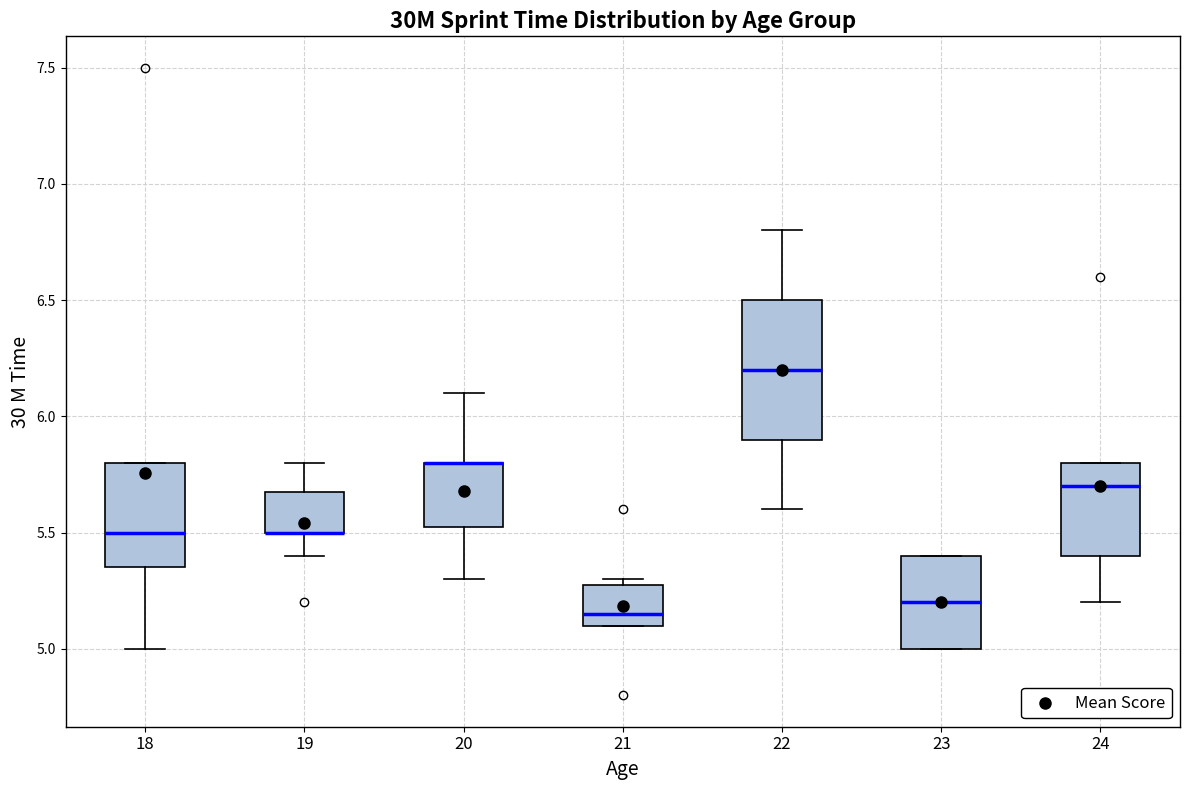

Reading left to right, read every box against the y-axis: the position of its median line, the range the box covers, and the ends of its whiskers. The values are not printed on the chart, so give them approximately, as read against the axis.

18: median 5.50, box 5.35 to 5.80, whiskers 5.00 to 5.80
19: median 5.50 (drawn on the box's lower edge), box 5.50 to 5.70, whiskers 5.40 to 5.80
20: median 5.80 (drawn on the box's upper edge), box 5.55 to 5.80, whiskers 5.30 to 6.10
21: median 5.15, box 5.10 to 5.30, whiskers 5.10 to 5.30 (just above the box's upper edge)
22: median 6.20, box 5.90 to 6.50, whiskers 5.60 to 6.80
23: median 5.20, box 5.00 to 5.40, whiskers 5.00 to 5.40
24: median 5.70, box 5.40 to 5.80, whiskers 5.20 to 5.80